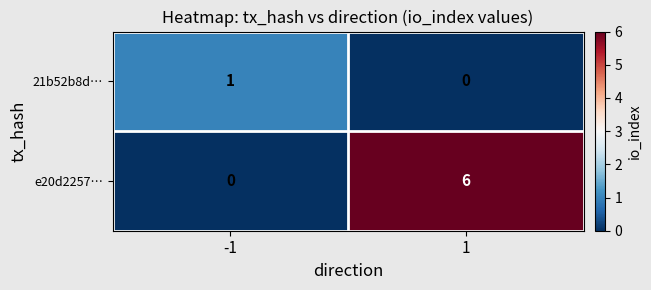

Reading right to left, transcribe all the data shown in this chart.

21b52b8d…: 1=0	-1=1
e20d2257…: 1=6	-1=0